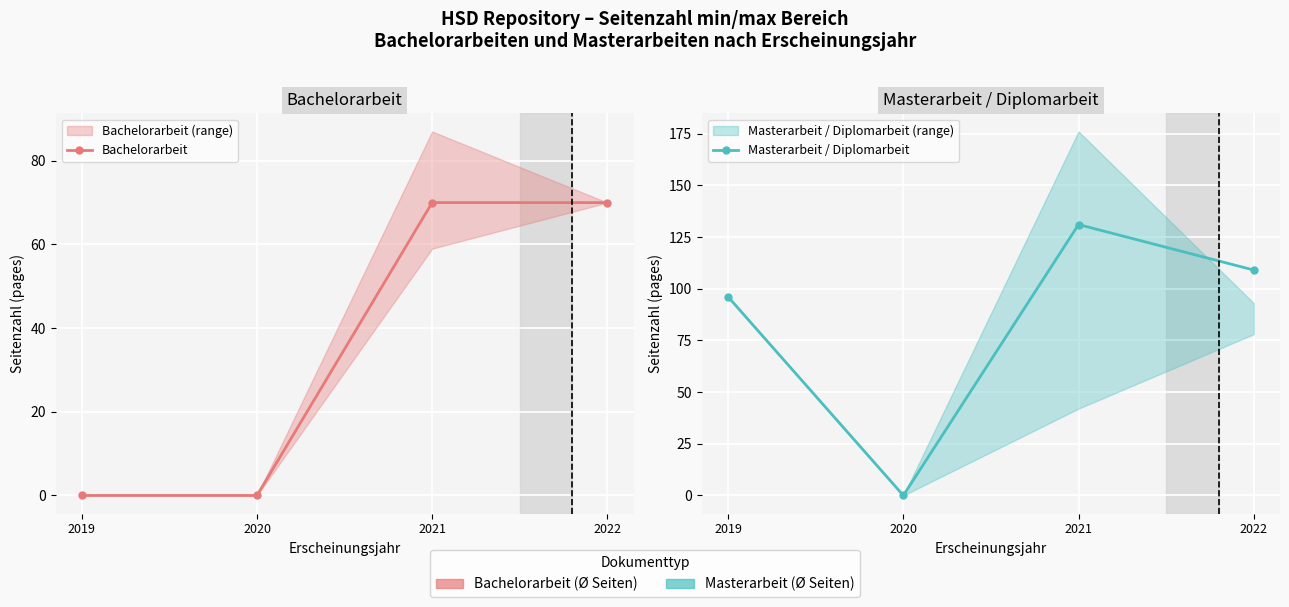

At which label is Bachelorarbeit closest to 35?

2019